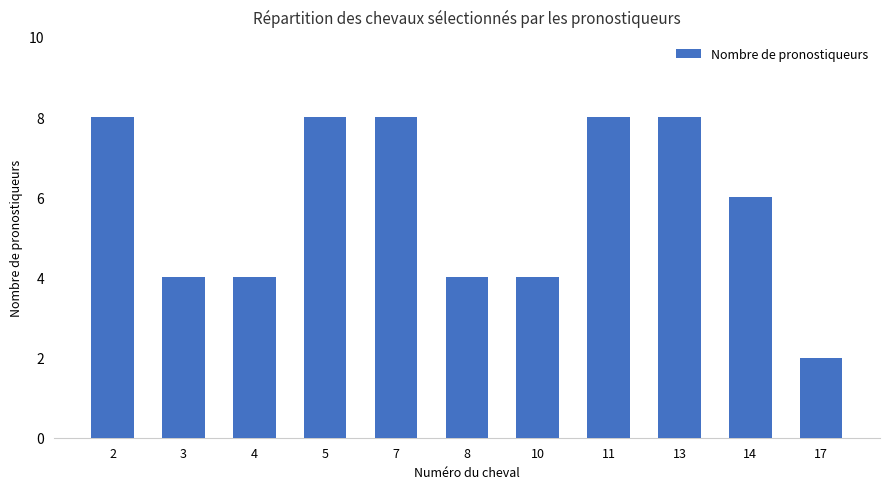

The chart shows a value of 3 at 3. True or false?

False